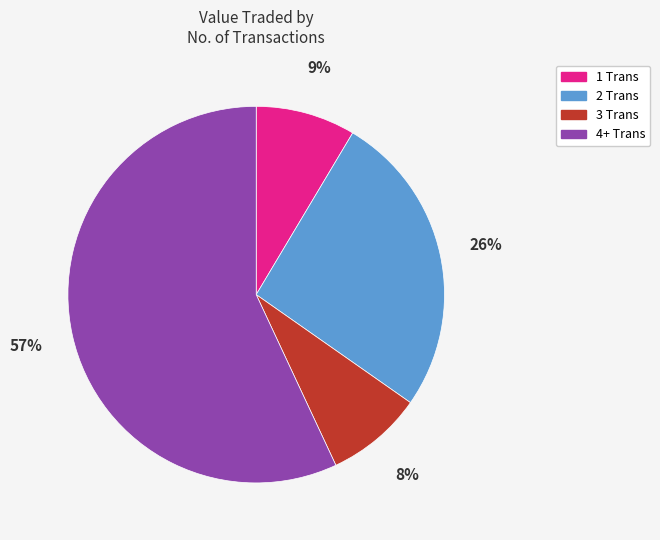

Which category accounts for the majority?

4+ Trans